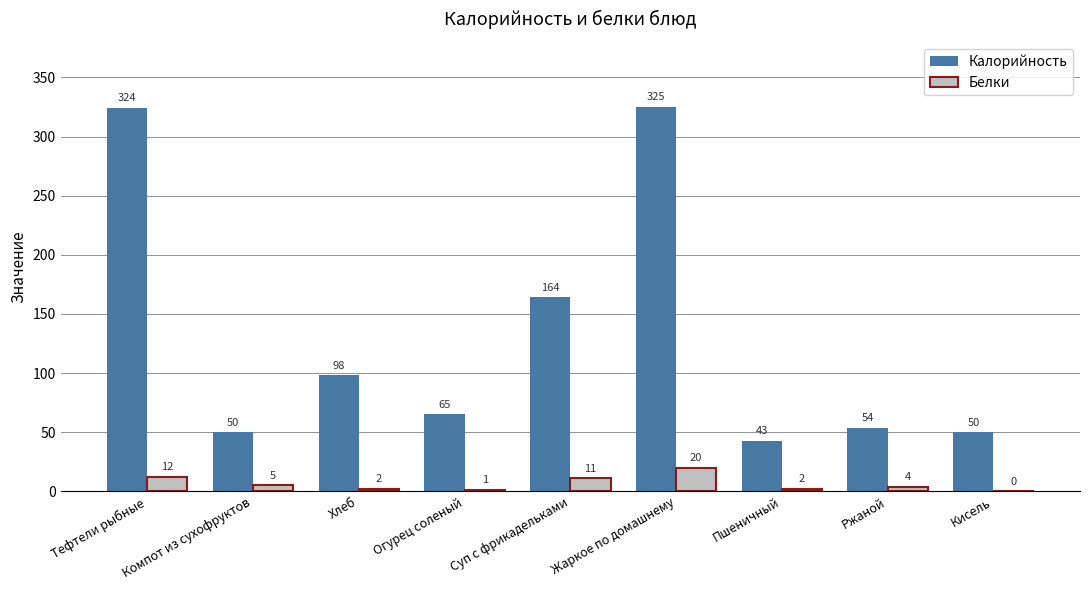

Where is Калорийность nearest to the value 184?

Суп с фрикадельками